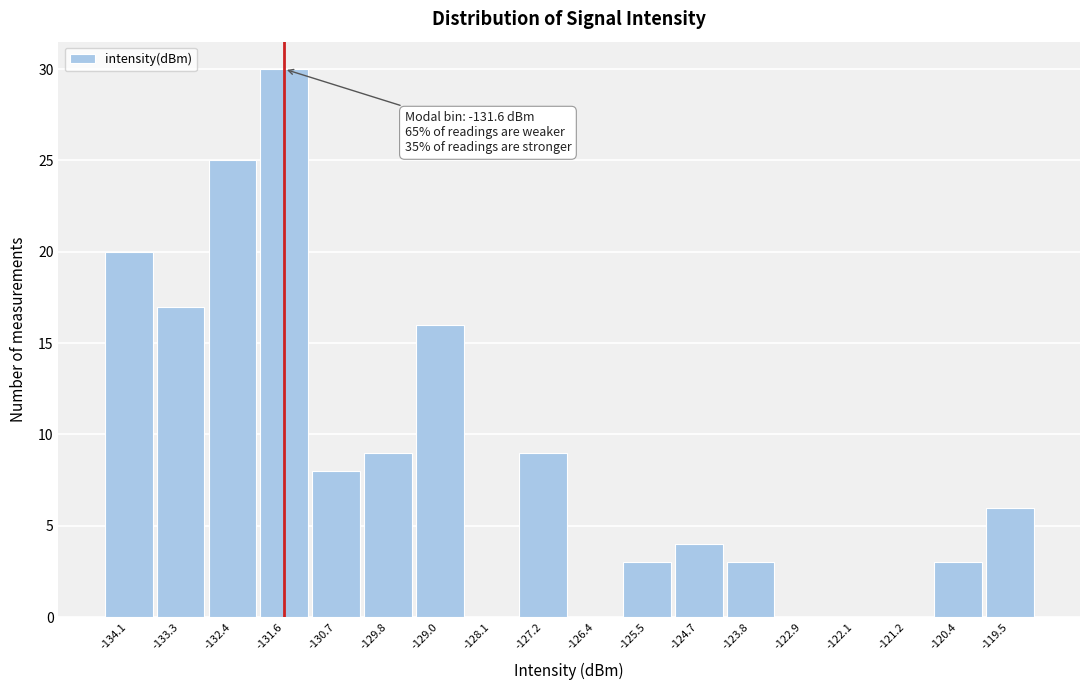

Over which range of the x-axis is the bar tallest?

-132.0 to -131.1